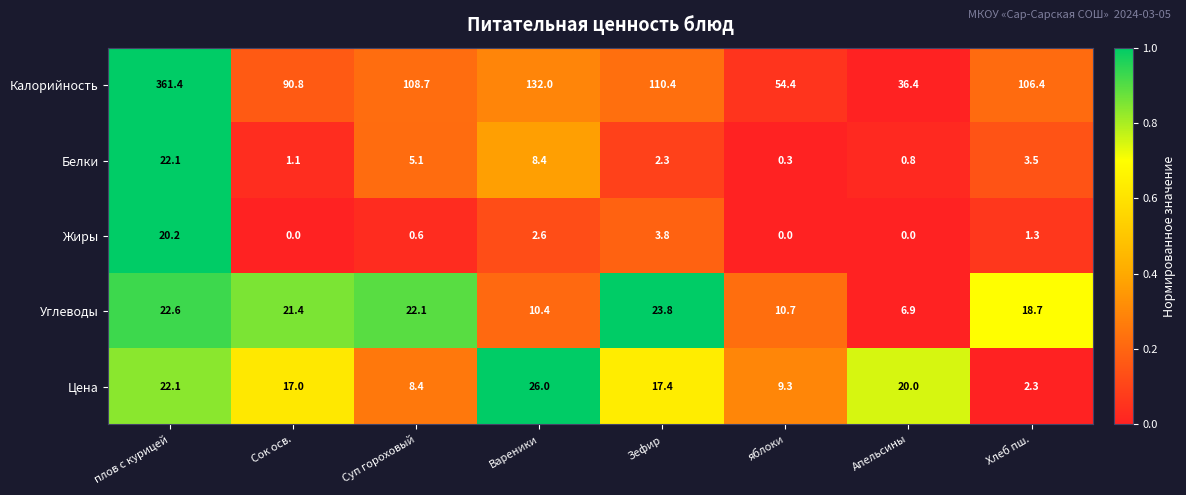

What is the sum of the Цена values at Хлеб пш. and яблоки?

11.6